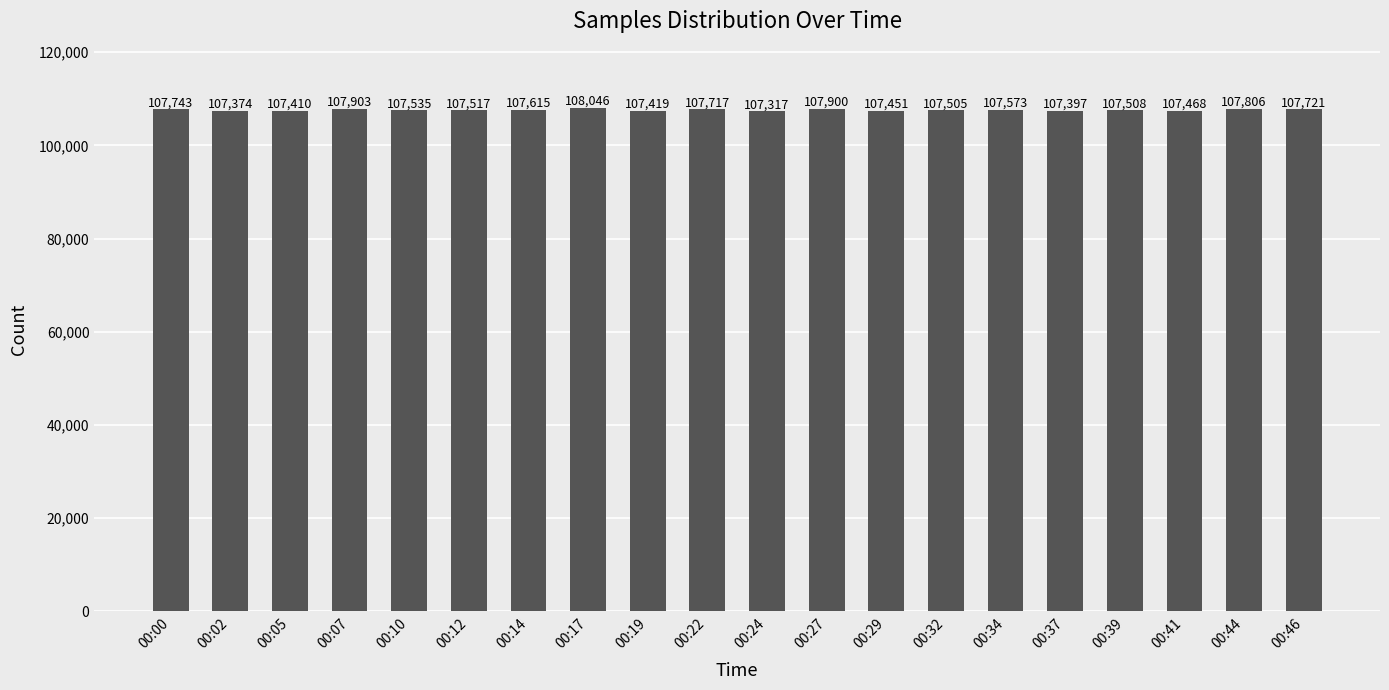

What is the minimum value shown in the chart?

107317